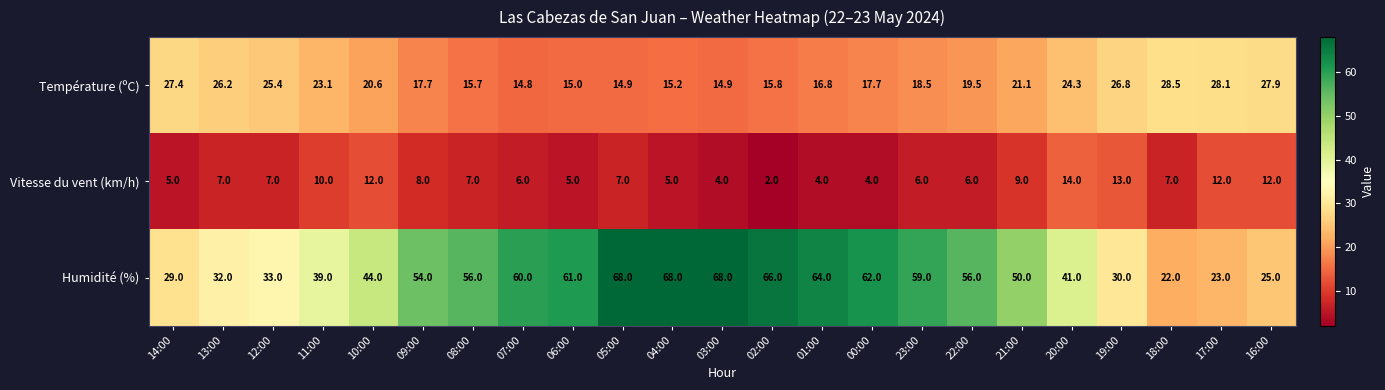

True or false: Vitesse du vent (km/h) has a value of 7.0 at 12:00.

True